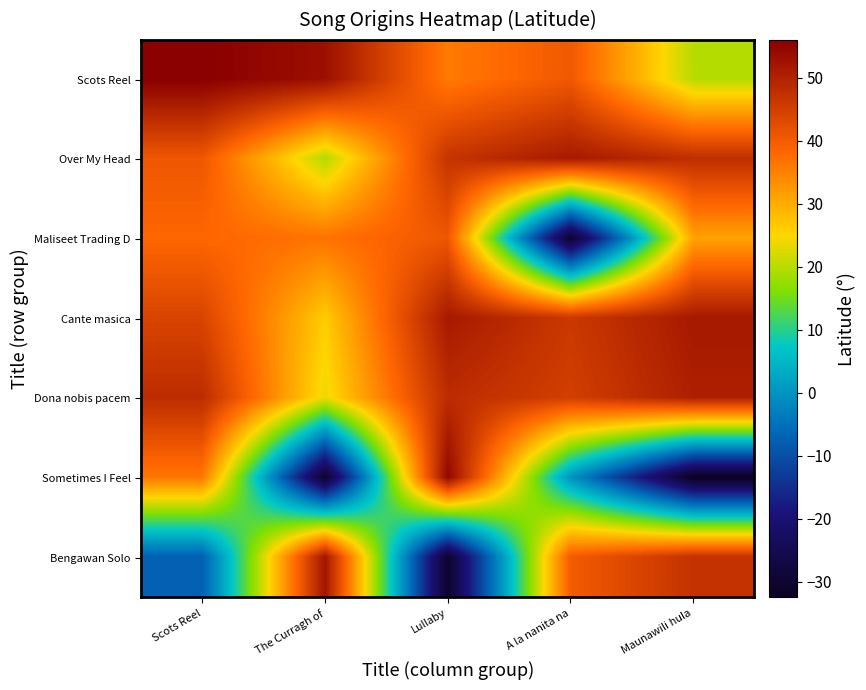

Reading right to left, extract all data points from this chart.

Scots Reel: Maunawili hula=19.9	A la nanita na=40.4	Lullaby=35.7	The Curragh of=53.2	Scots Reel=56.0
Over My Head: Maunawili hula=47.8	A la nanita na=51.5	Lullaby=46.9	The Curragh of=19.6	Scots Reel=40.7
Maliseet Trading D: Maunawili hula=31.0	A la nanita na=-30.6	Lullaby=40.7	The Curragh of=36.7	Scots Reel=38.2
Cante masica: Maunawili hula=51.5	A la nanita na=46.1	Lullaby=51.5	The Curragh of=26.2	Scots Reel=44.0
Dona nobis pacem: Maunawili hula=50.5	A la nanita na=45.0	Lullaby=48.2	The Curragh of=23.7	Scots Reel=48.2
Sometimes I Feel: Maunawili hula=-32.5	A la nanita na=-0.0	Lullaby=54.6	The Curragh of=-30.6	Scots Reel=36.2
Bengawan Solo: Maunawili hula=47.2	A la nanita na=40.0	Lullaby=-30.6	The Curragh of=52.2	Scots Reel=-7.6